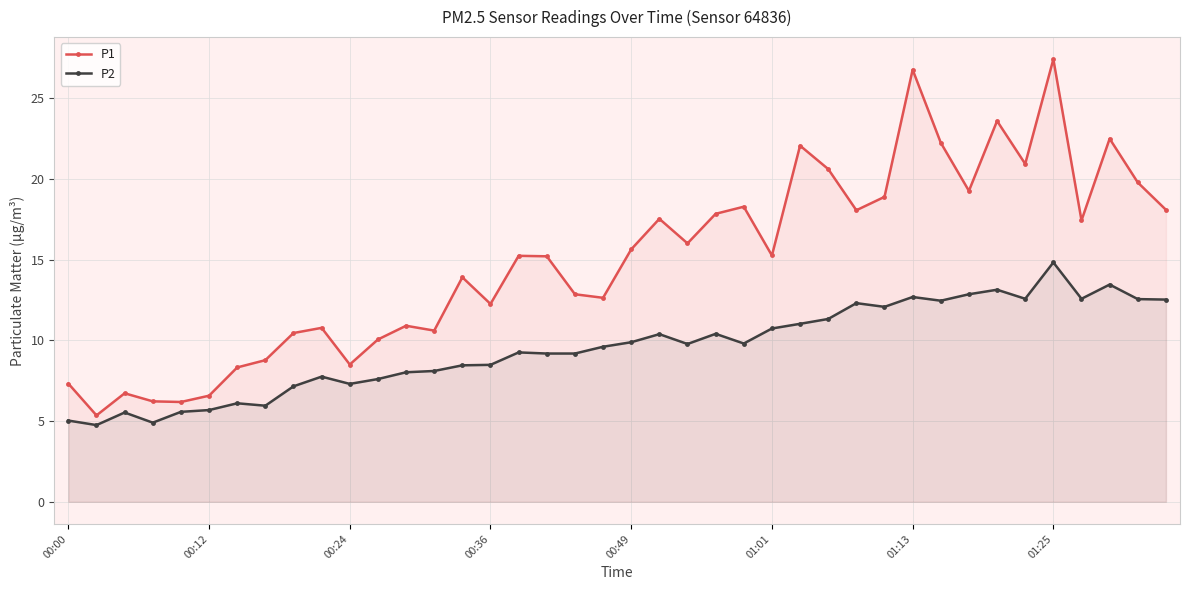

What is the sum of all P2 values?

380.8